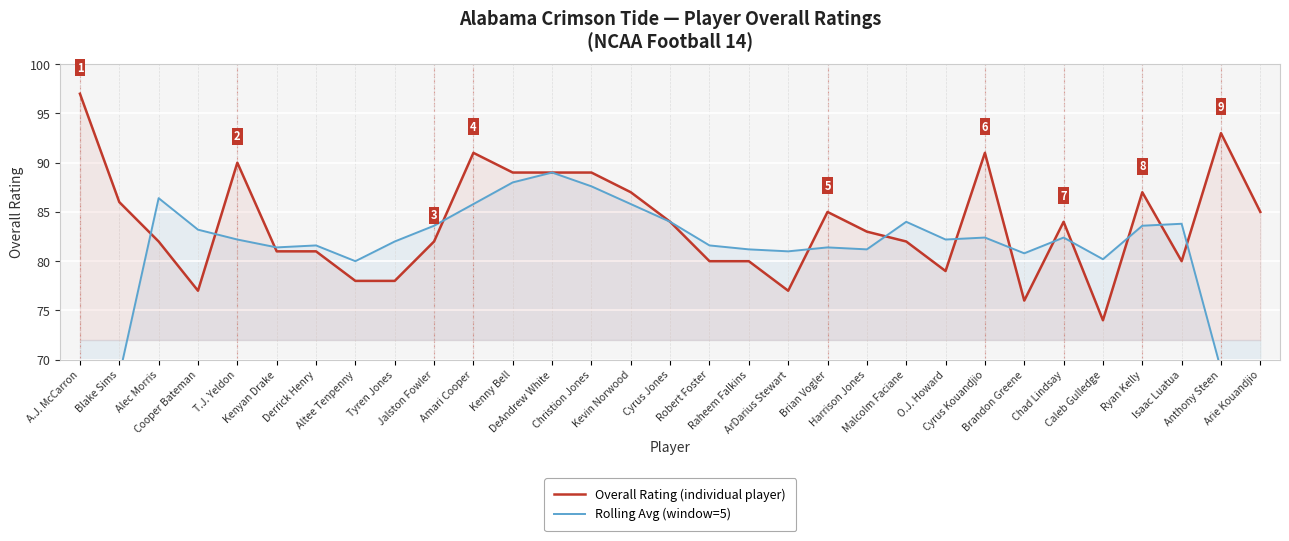

The value of Overall Rating at DeAndrew White is 149.4. True or false?

False